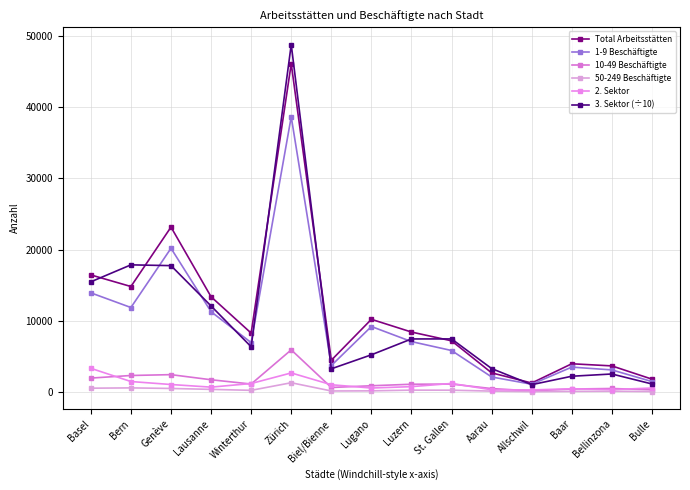

Where does the 1-9 Beschäftigte series first go above 6922?

Basel